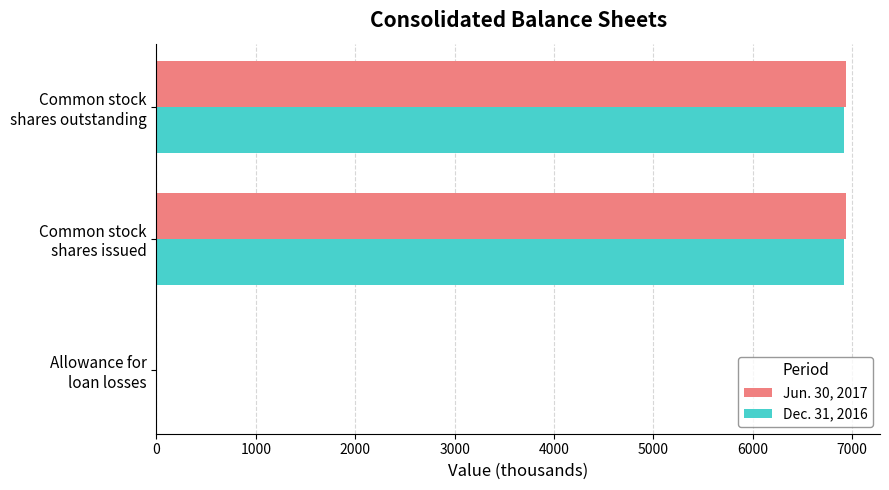

How many values in the Jun. 30, 2017 series exceed 6932?

2